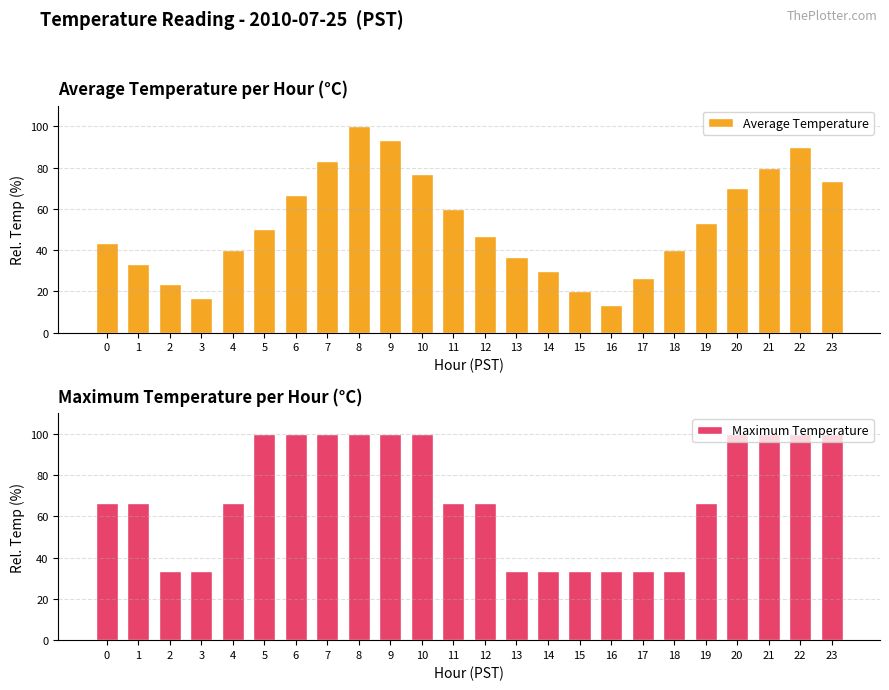

Reading left to right, what are all the values shown in this chart?

Average Temperature: 43.3	33.3	23.3	16.7	40.0	50.0	66.7	83.3	100.0	93.3	76.7	60.0	46.7	36.7	30.0	20.0	13.3	26.7	40.0	53.3	70.0	80.0	90.0	73.3
Maximum Temperature: 66.7	66.7	33.3	33.3	66.7	100.0	100.0	100.0	100.0	100.0	100.0	66.7	66.7	33.3	33.3	33.3	33.3	33.3	33.3	66.7	100.0	100.0	100.0	100.0